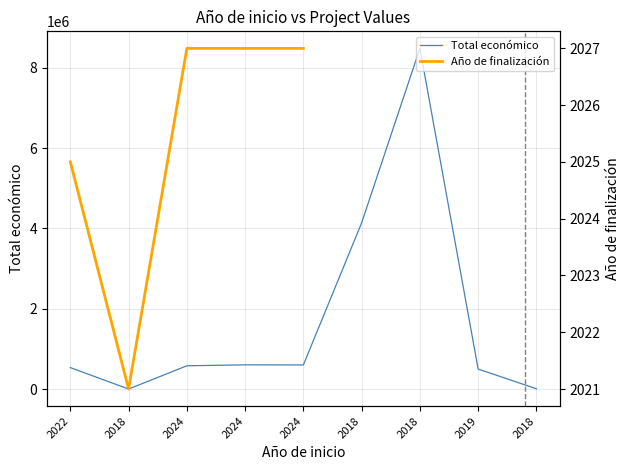

At how many categories does at least one series exceed 881914?

2